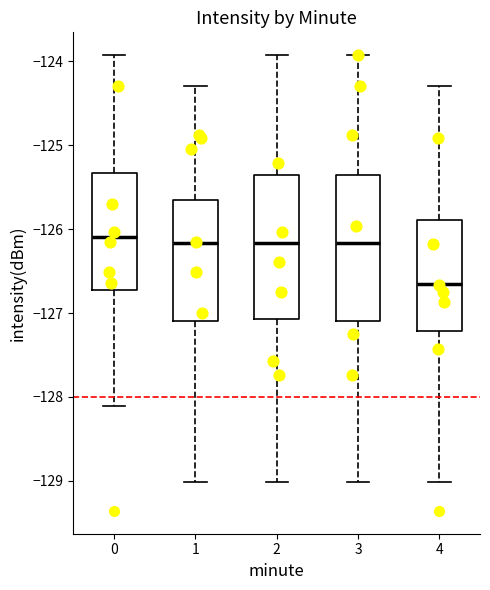

Which box's median line is the lowest?

4